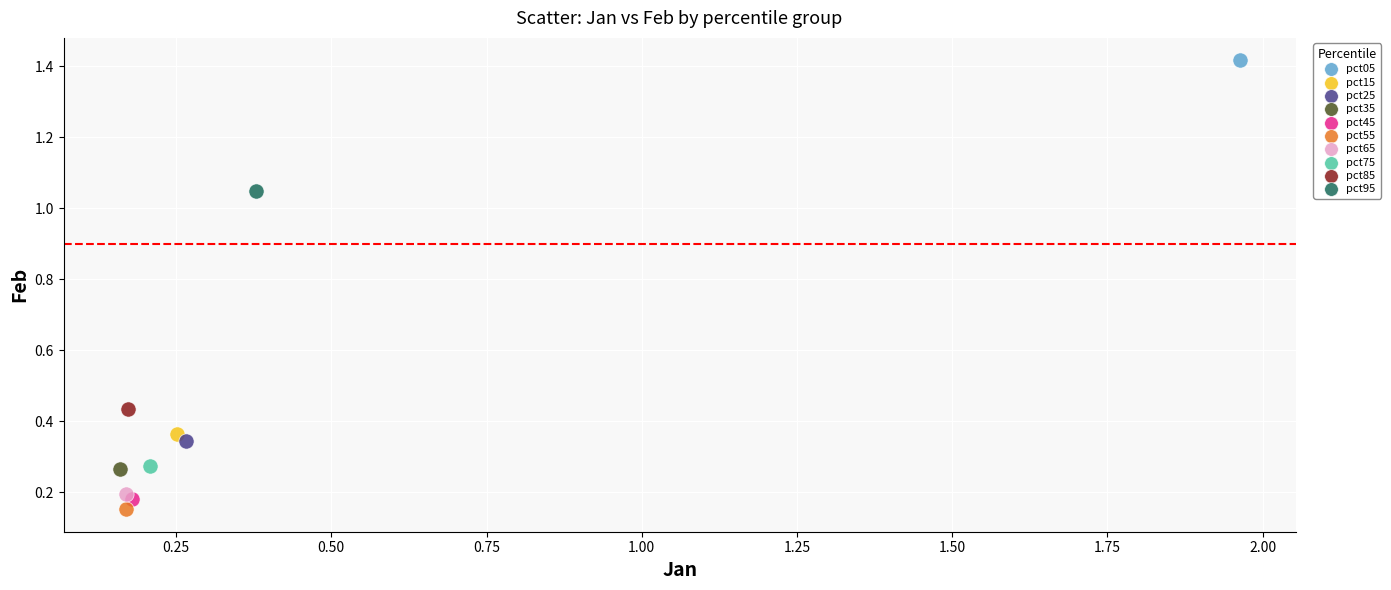

What are all the series names shown in the legend?

pct05, pct15, pct25, pct35, pct45, pct55, pct65, pct75, pct85, pct95